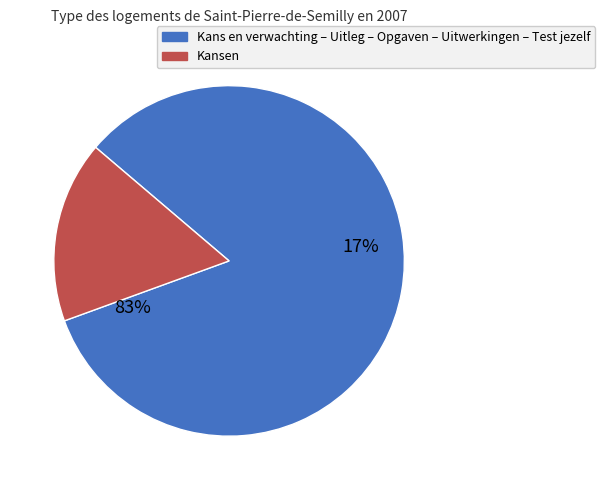

To the nearest percent, what percentage of the pie is Kansen?

17%